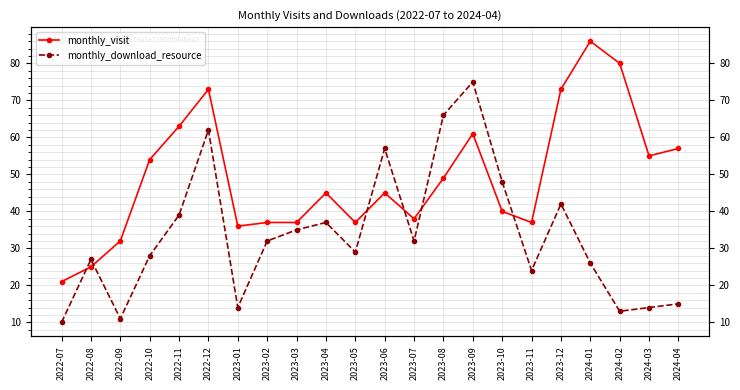

What is the value of the monthly_visit point at the 4th from the left?

54